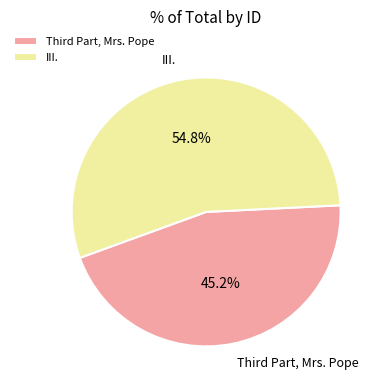

Count the number of slices in the pie.

2